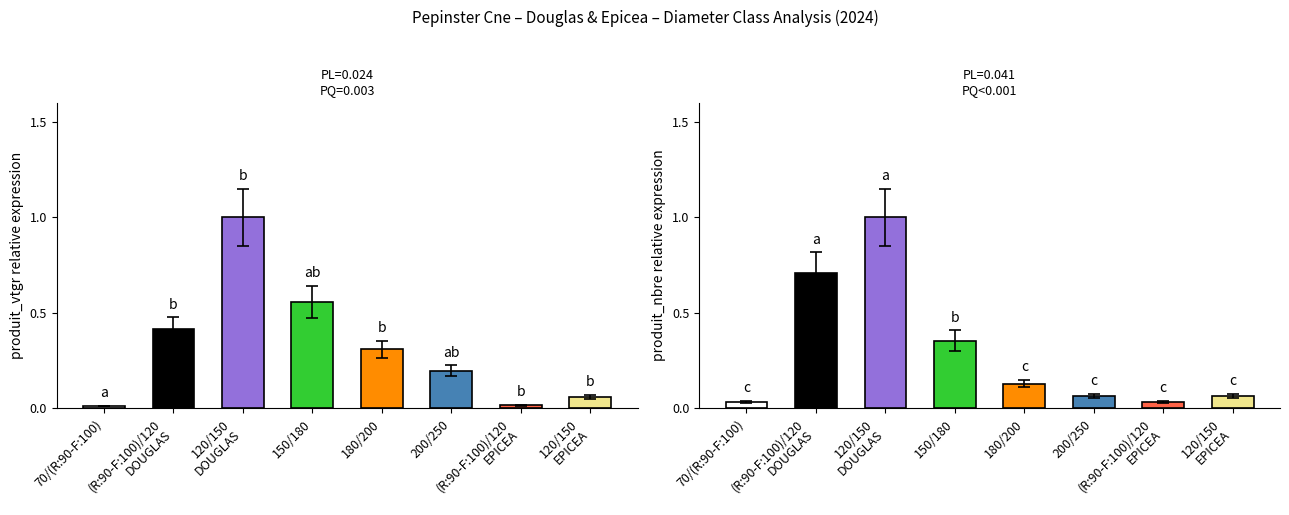

Is it true that produit_vtgr equals 0.1 at 120/150
EPICEA?

True